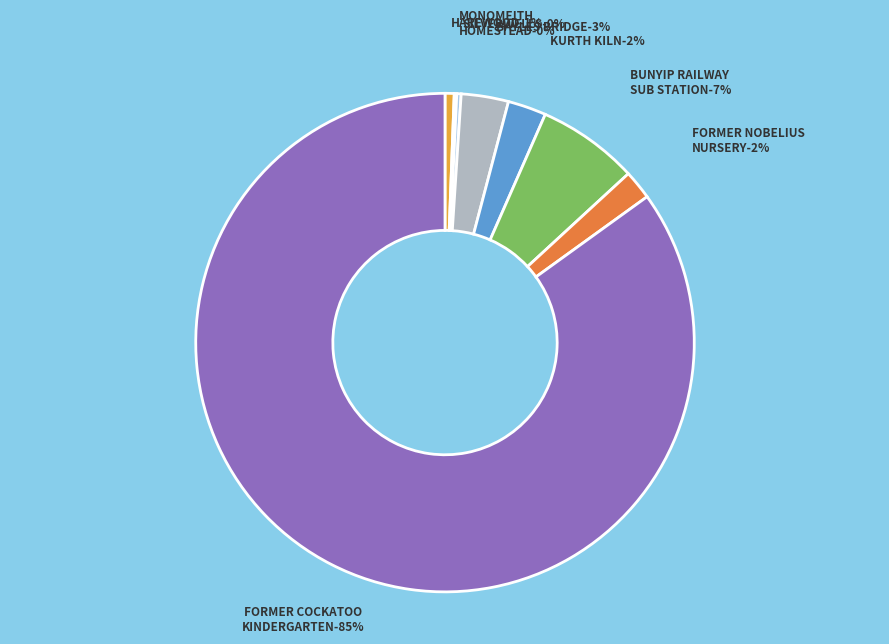

To the nearest percent, what portion does KURTH KILN represent?

2%